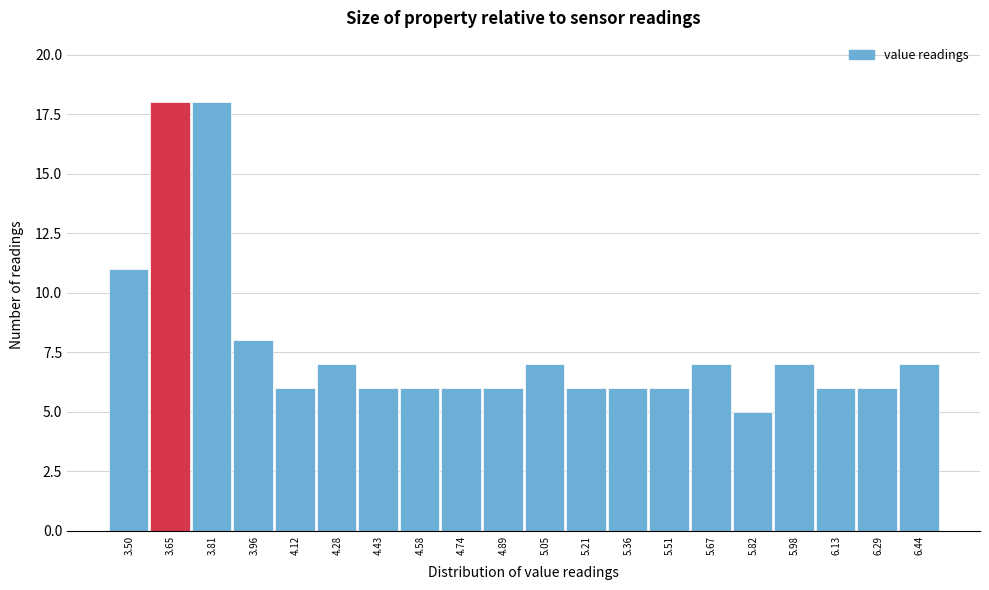

Reading left to right, list all the values displayed in this chart.

11	18	18	8	6	7	6	6	6	6	7	6	6	6	7	5	7	6	6	7